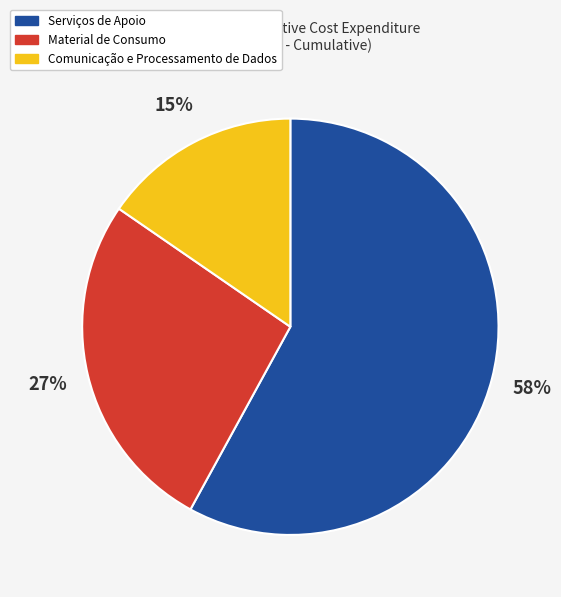

Rank the categories by value from lowest to highest.

Comunicação e Processamento de Dados, Material de Consumo, Serviços de Apoio